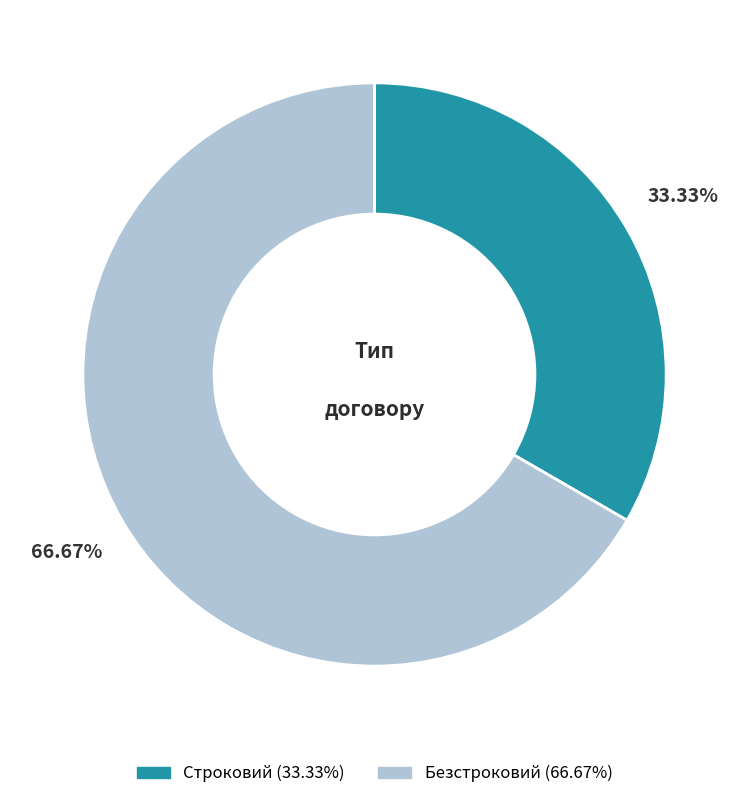

What percentage is the Безстроковий slice, to the nearest percent?

67%